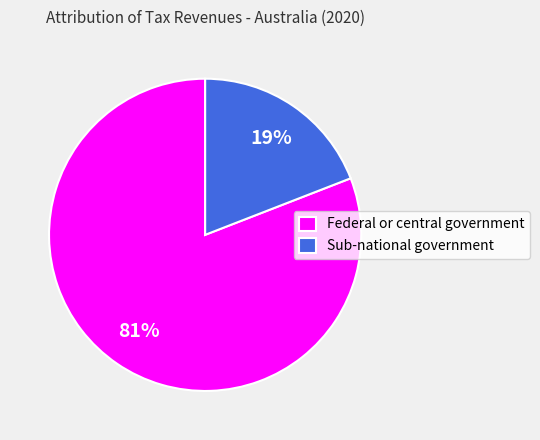

Between Sub-national government and Federal or central government, which is larger?

Federal or central government